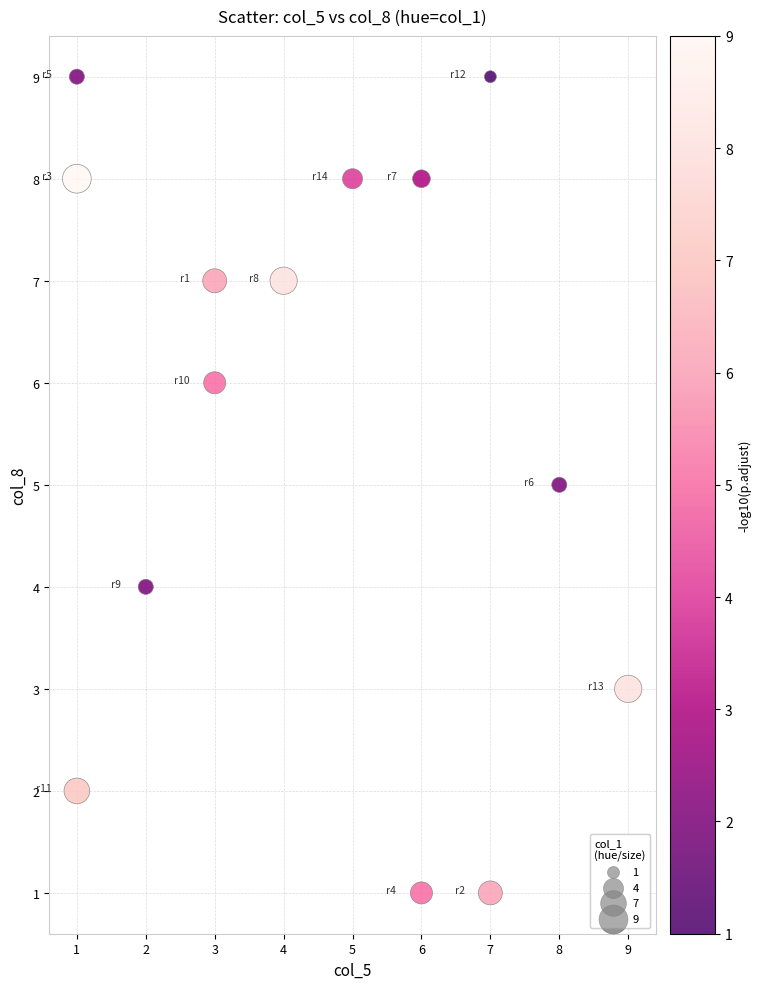

What is the range of X values (max minus min)?

8